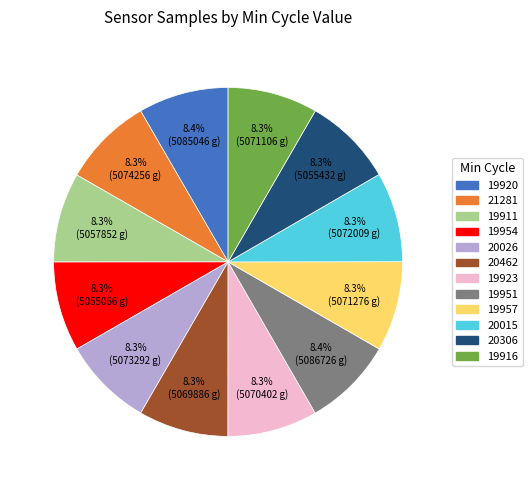

True or false: 20015 accounts for 8% of the total.

True